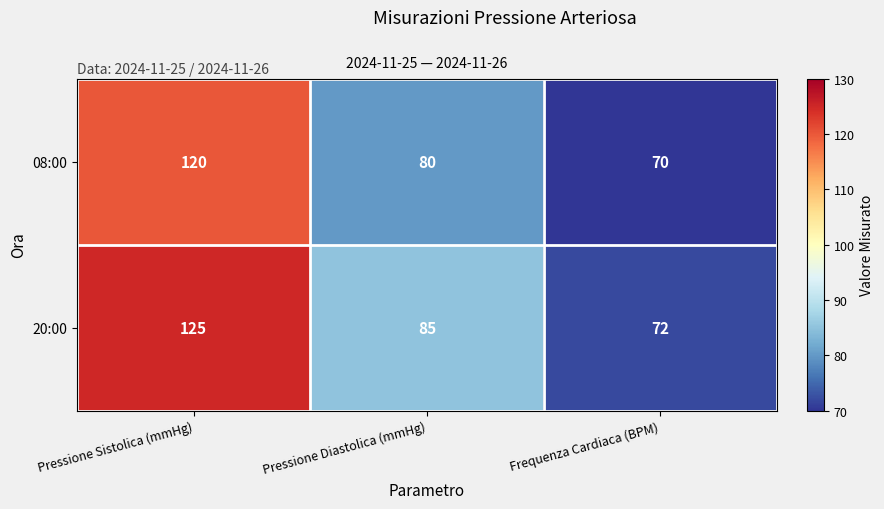

What is the approximate value of 08:00 at Pressione Diastolica (mmHg), to the nearest 5?

80